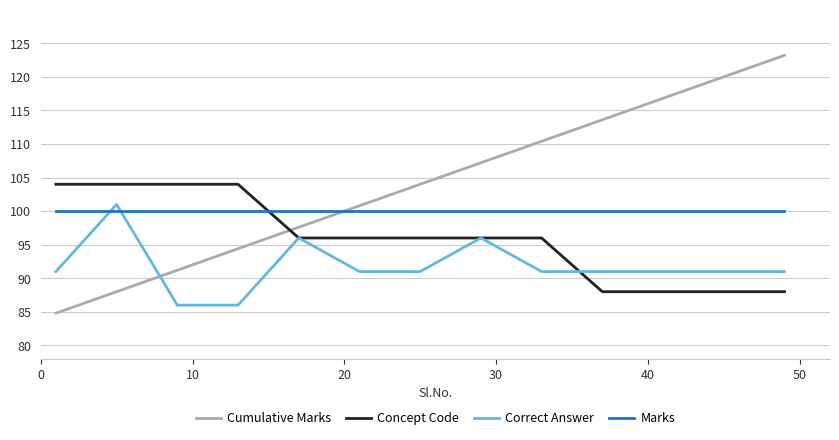

List the series in order of their overall mean, lowest first.

Correct Answer, Concept Code, Marks, Cumulative Marks